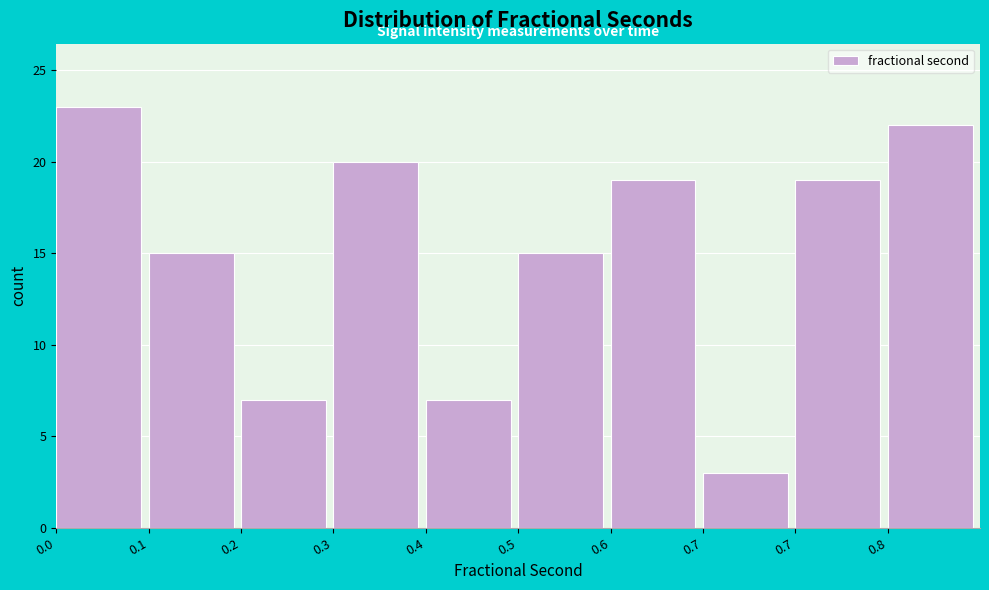

Count the number of data series in this chart.

1